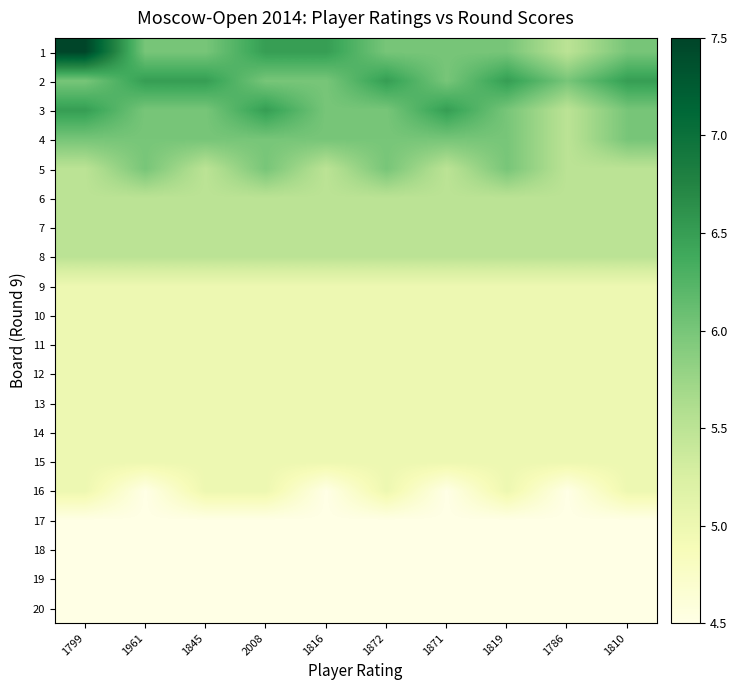

Which has a higher value, 2008 or 1819?

2008